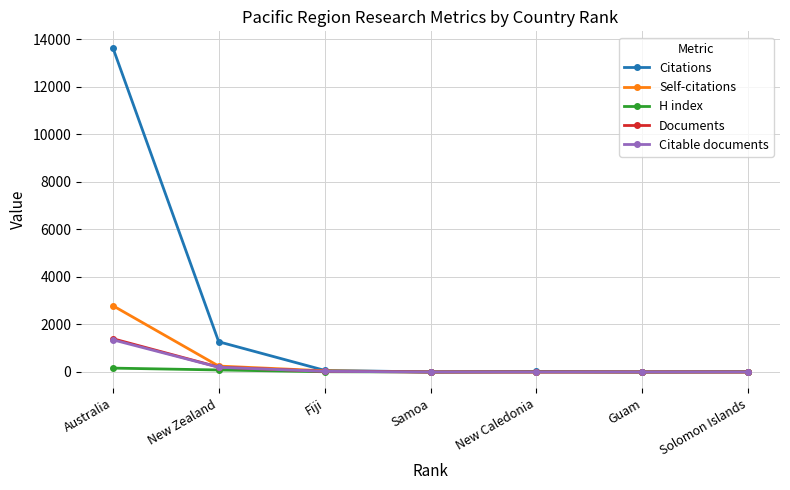

What is the sum of the Self-citations values at Guam and Australia?

2790